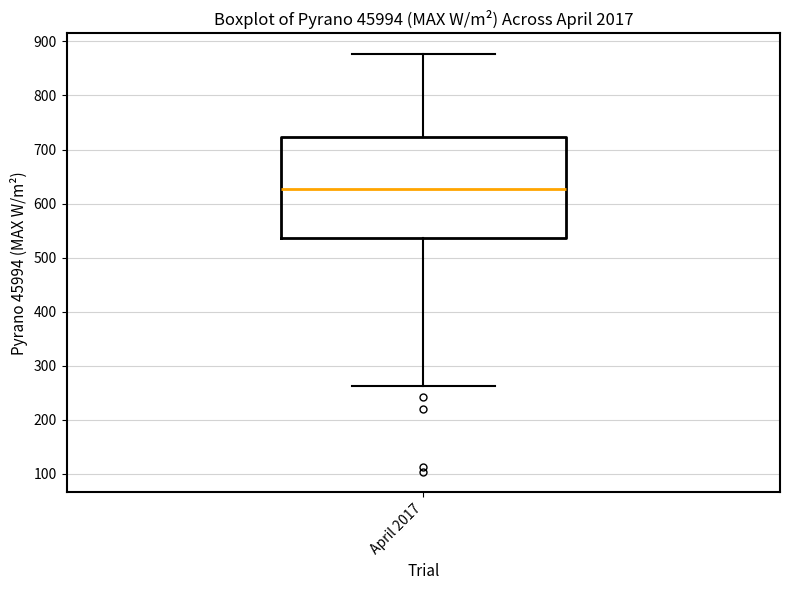

Transcribe this box plot: give where the median line is, the range the box spans, and where the two whiskers end, as read against the y-axis. The values are not printed on the chart, so give them approximately, as read against the axis.

median 630, box 540 to 720, whiskers 260 to 880